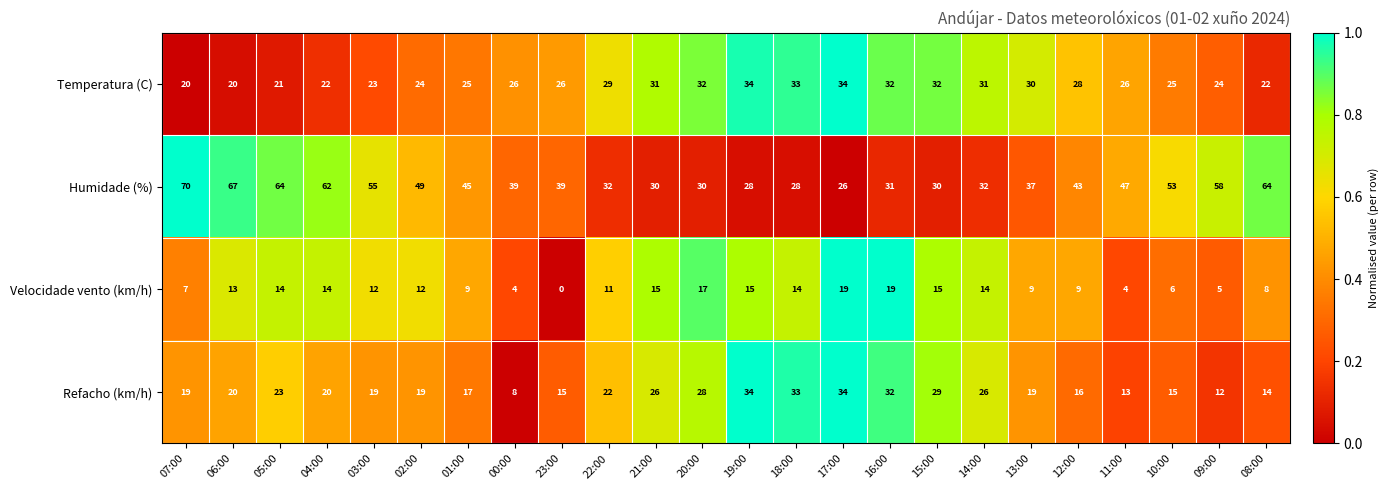

What is the difference between the second highest and minimum values in the Refacho (km/h) series?

26